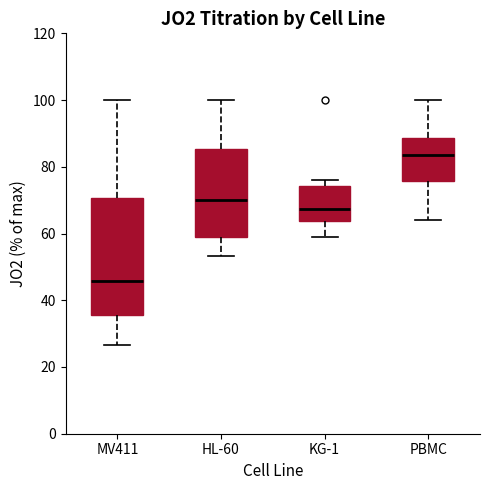

Which box is the tallest, from its lower edge to its upper edge?

MV411